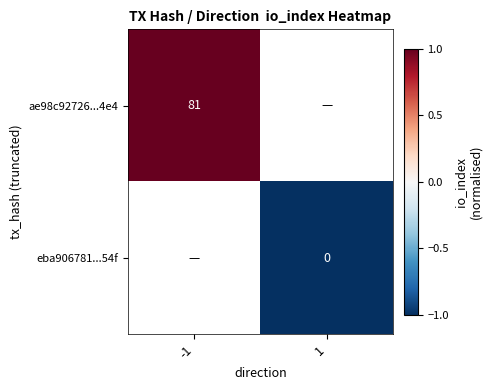

The ae98c92726...4e4 series shows 81 at -1. True or false?

True